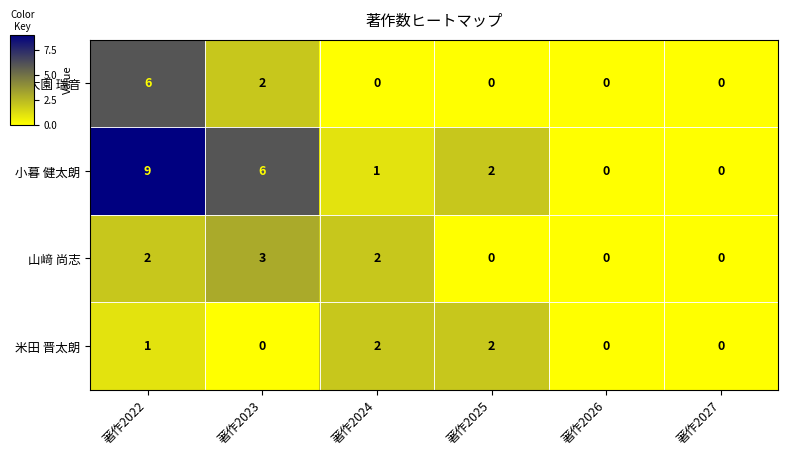

Count the number of categories in the chart.

6